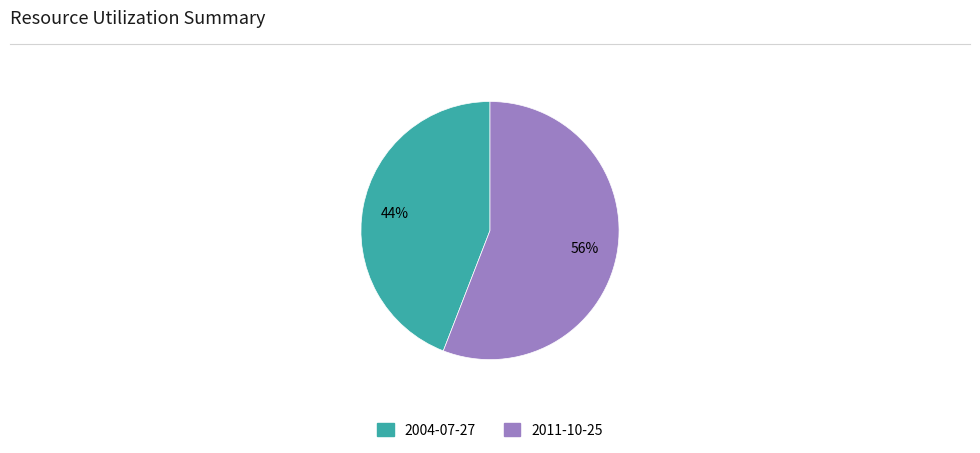

Approximately how many times larger is the value at 2011-10-25 compared to 2004-07-27?

1.3